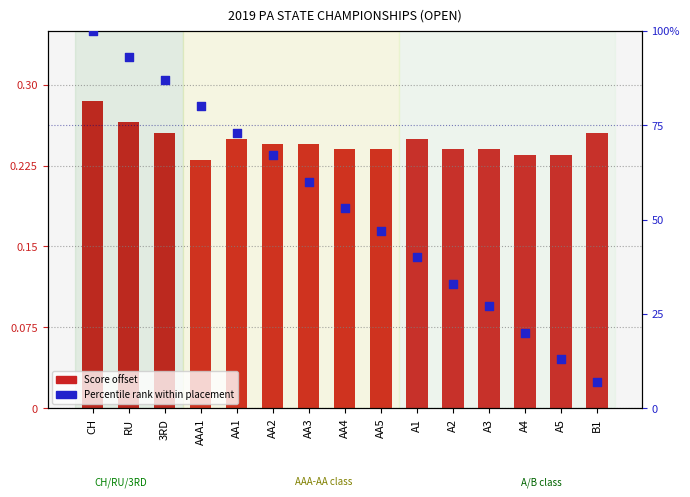

Which series has the largest Y range (max minus min)?

Percentile rank